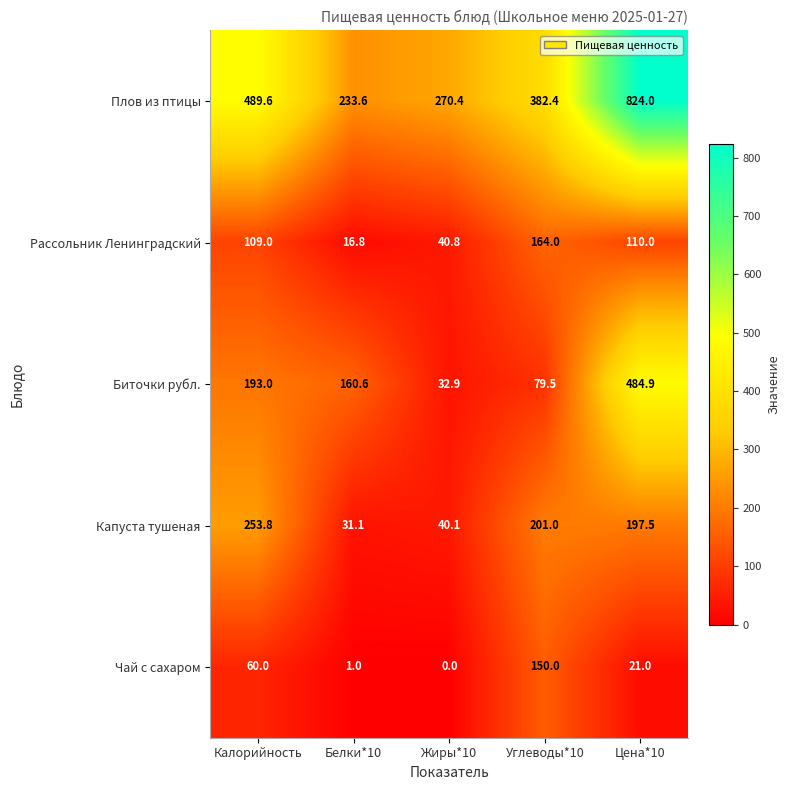

Between Калорийность and Белки*10, which series saw the biggest shift?

Плов из птицы